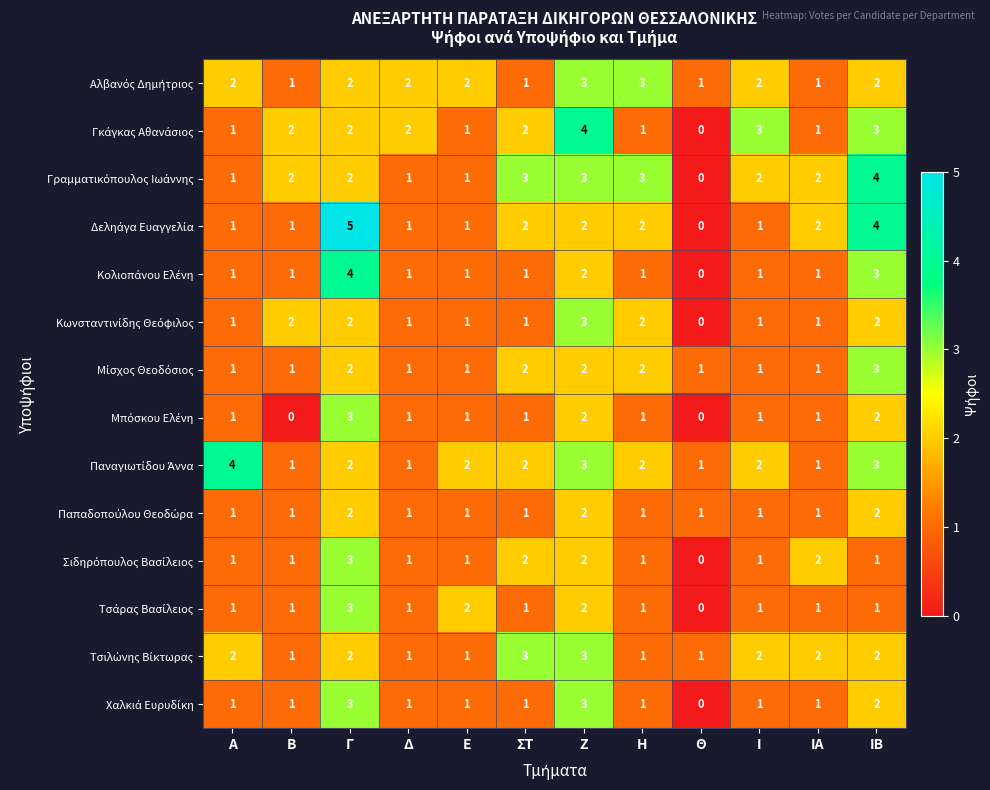

What is the total value across all series at ΙΒ?

34